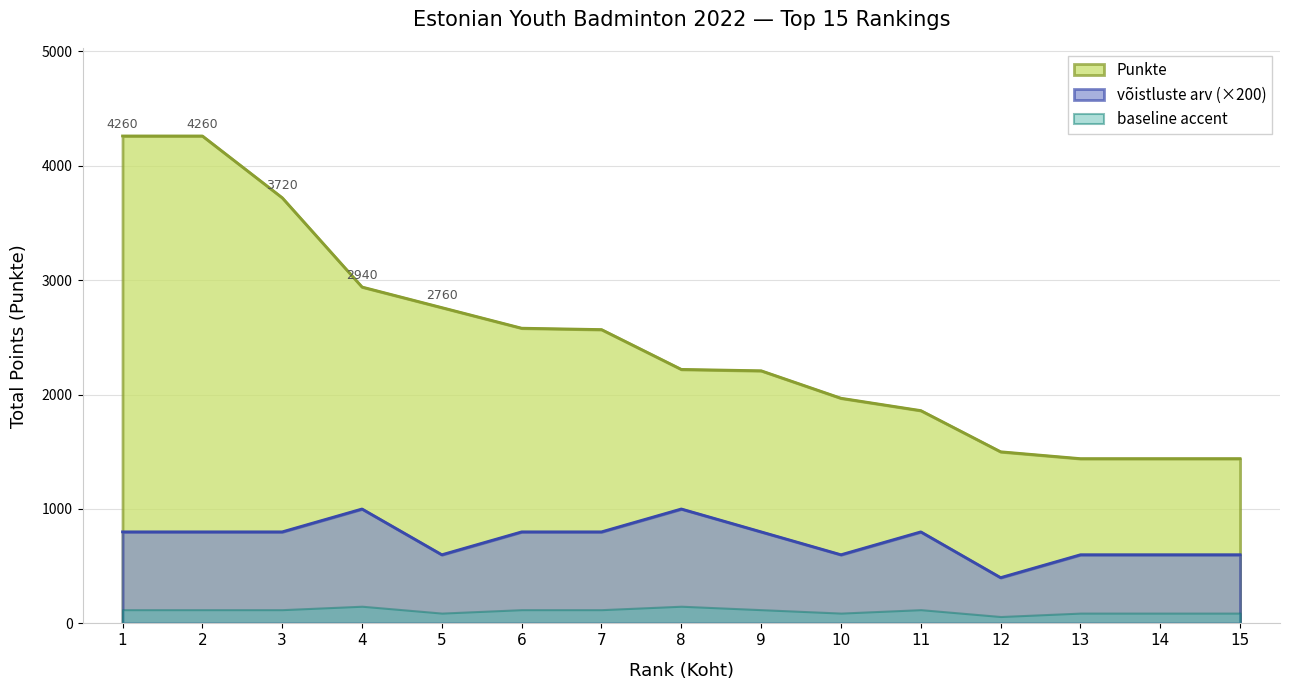

Does the chart display data point markers on the line(s)?

No